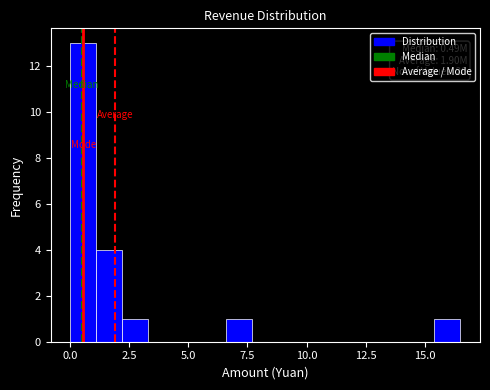

Read against the x-axis, roughly where is the centre of the tallest bar?

0.5